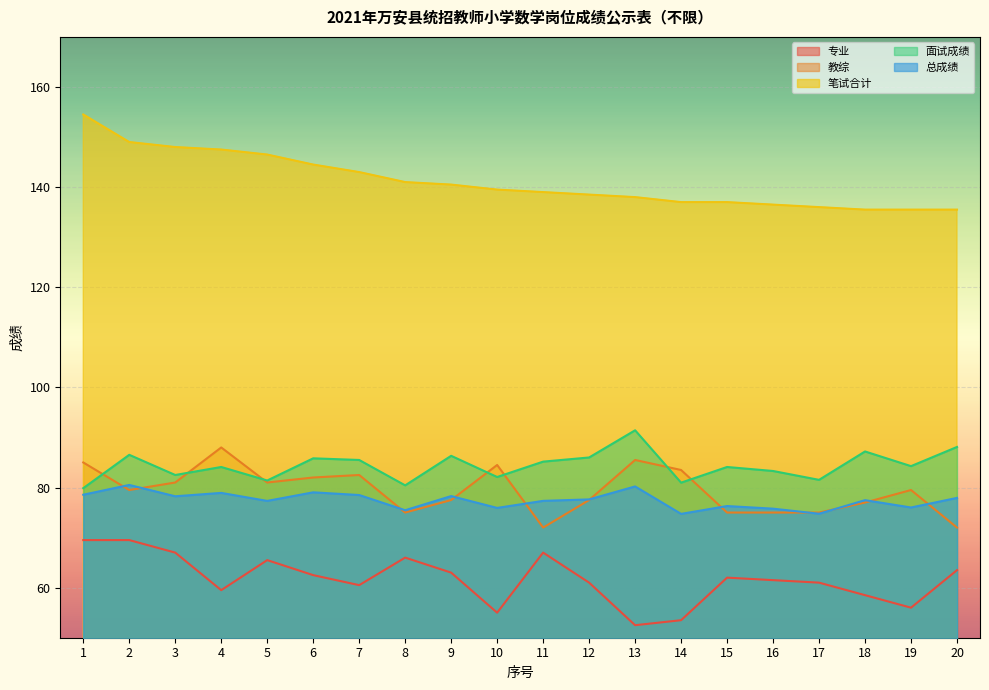

What are all the series names shown in the legend?

专业, 教综, 笔试合计, 面试成绩, 总成绩